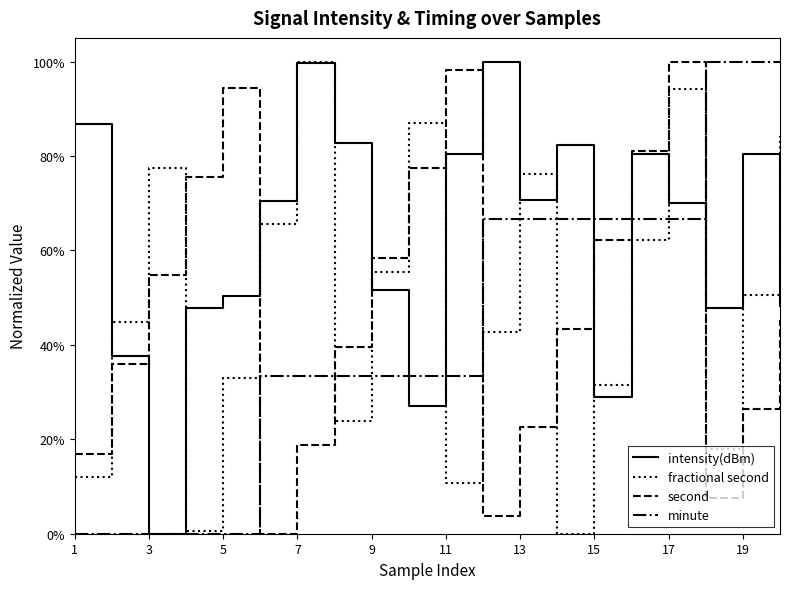

Which series has the largest range (max minus min)?

intensity(dBm)